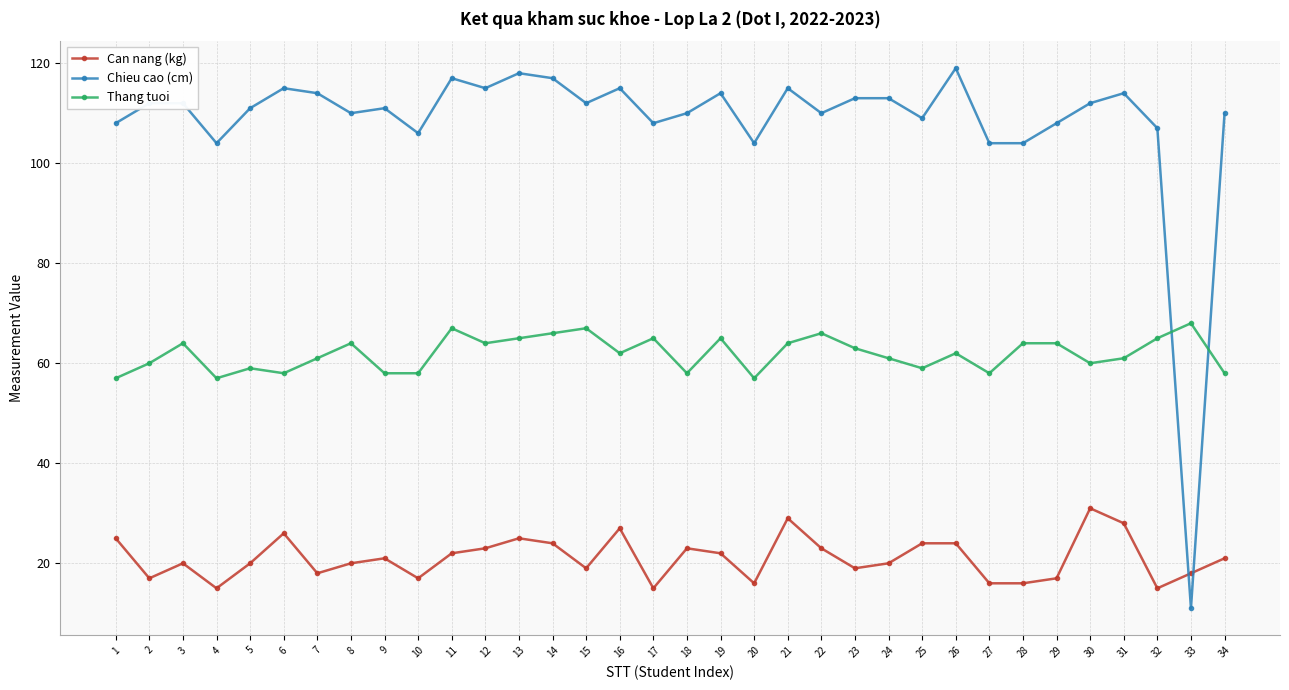

What is the total value across all series at 2?

189